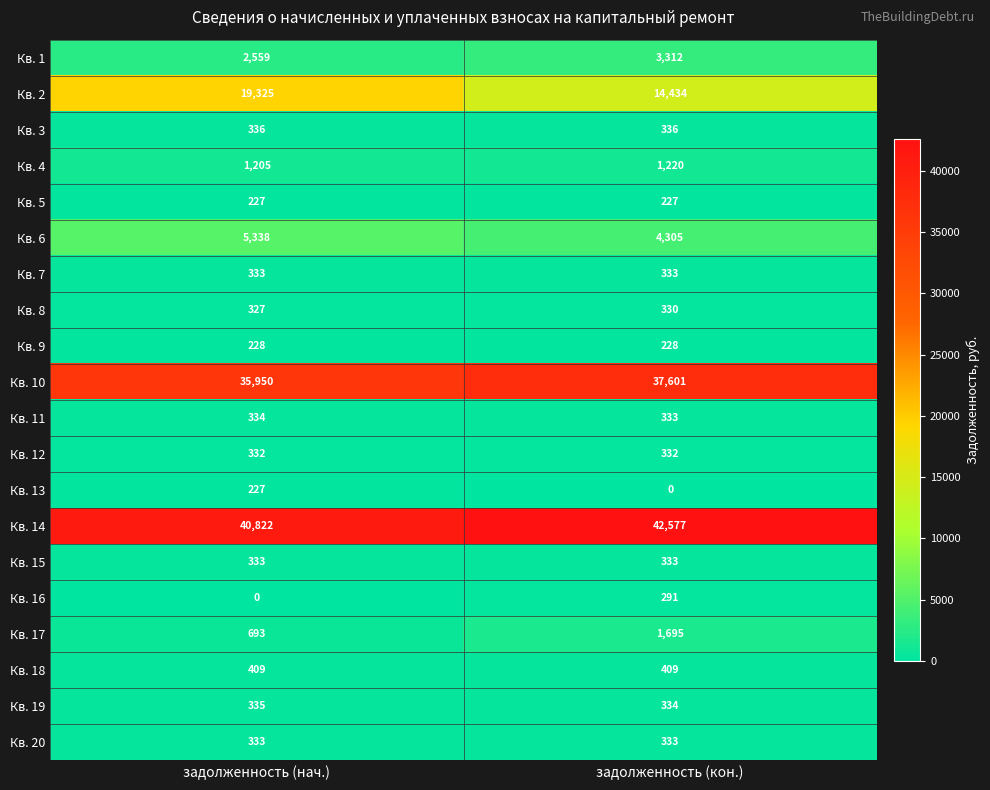

Read the Кв. 9 value at задолженность (кон.).

228